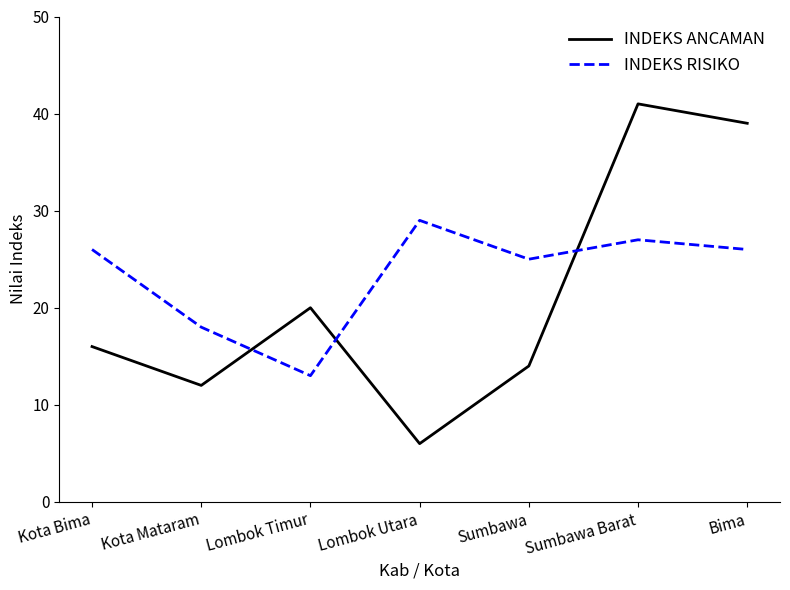

What value does the INDEKS RISIKO series have at Lombok Timur, to the nearest 10?

10